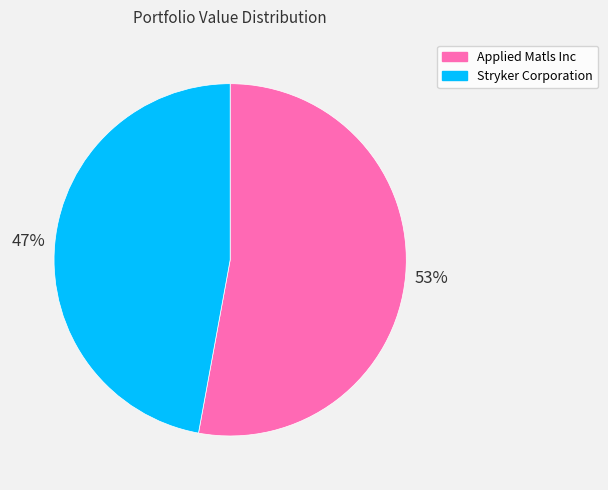

To the nearest percent, what is the difference between the largest and smallest slice percentages?

6%